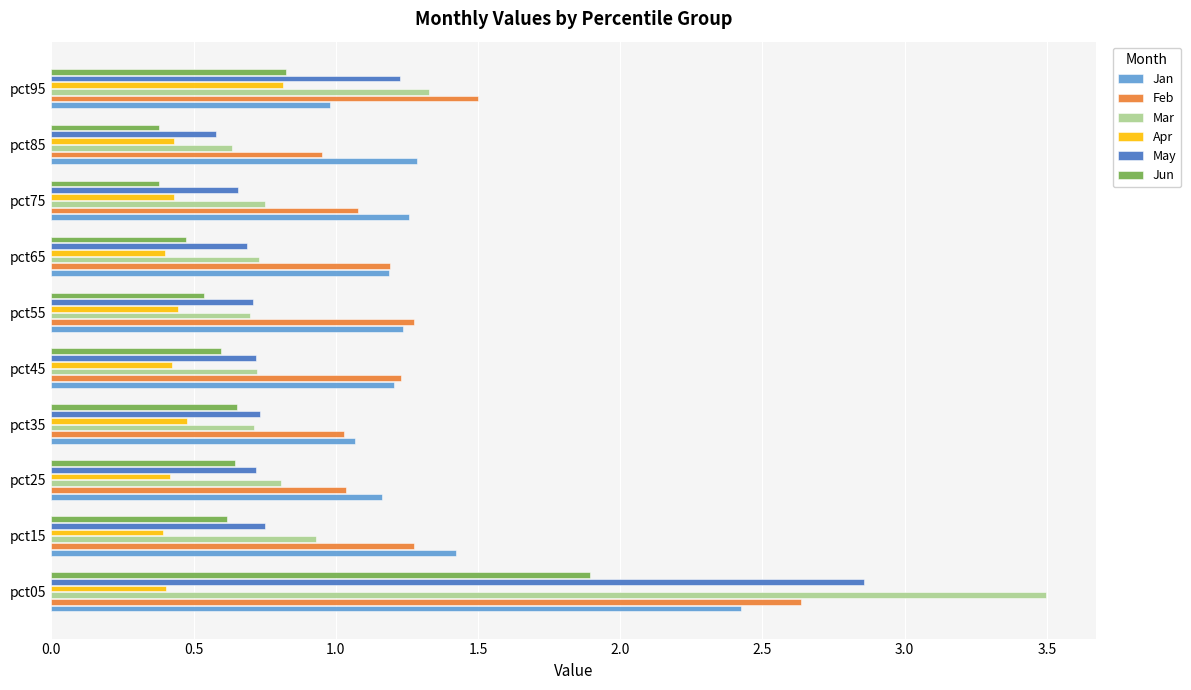

What is the difference between the highest and lowest values at pct05?

3.1